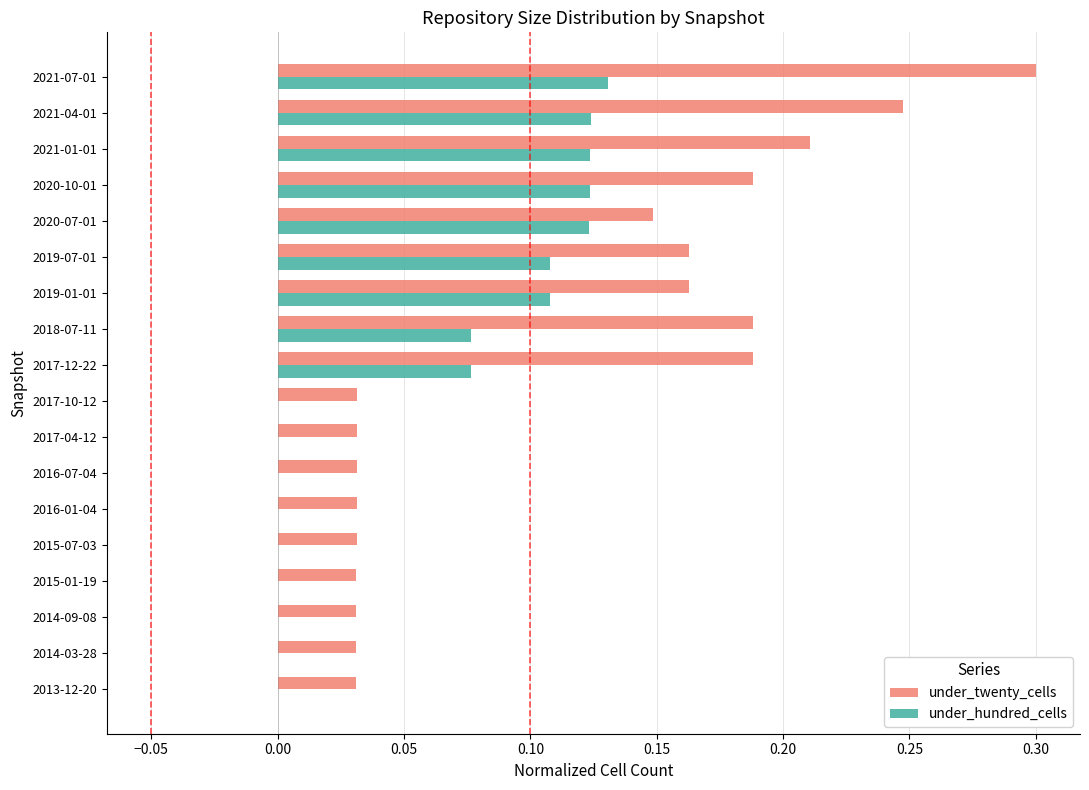

Between 2015-01-19 and 2018-07-11, which series saw the biggest shift?

under_twenty_cells